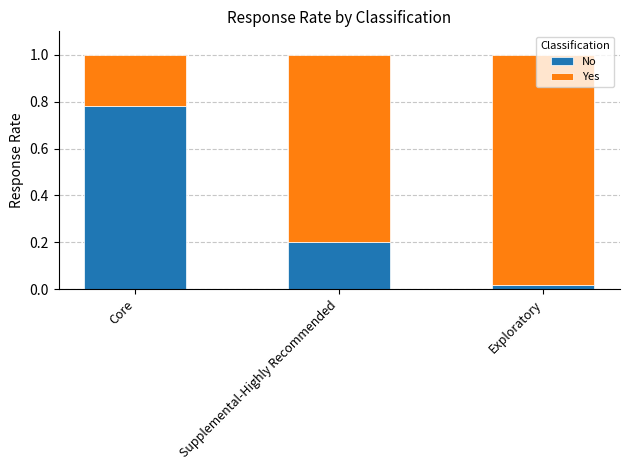

What is the difference between the maximum and second lowest values in the No series?

0.6